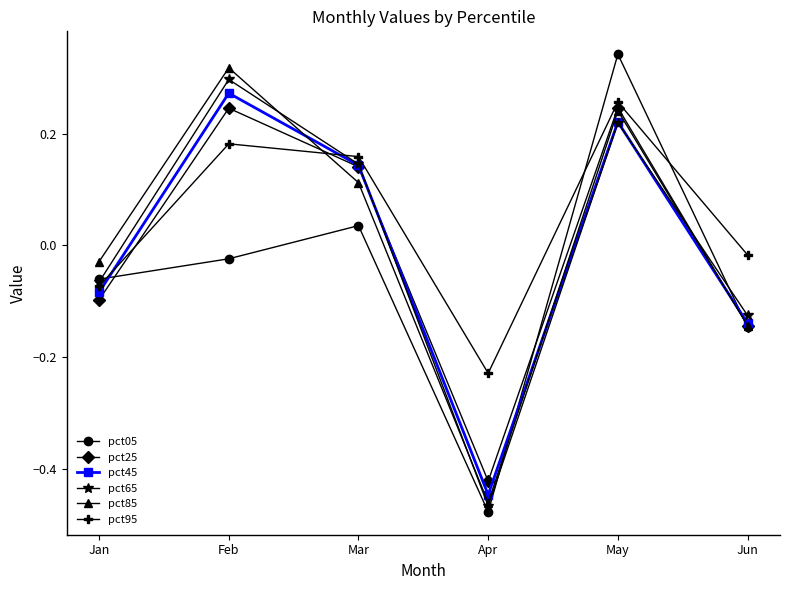

How many distinct data groups are displayed?

6